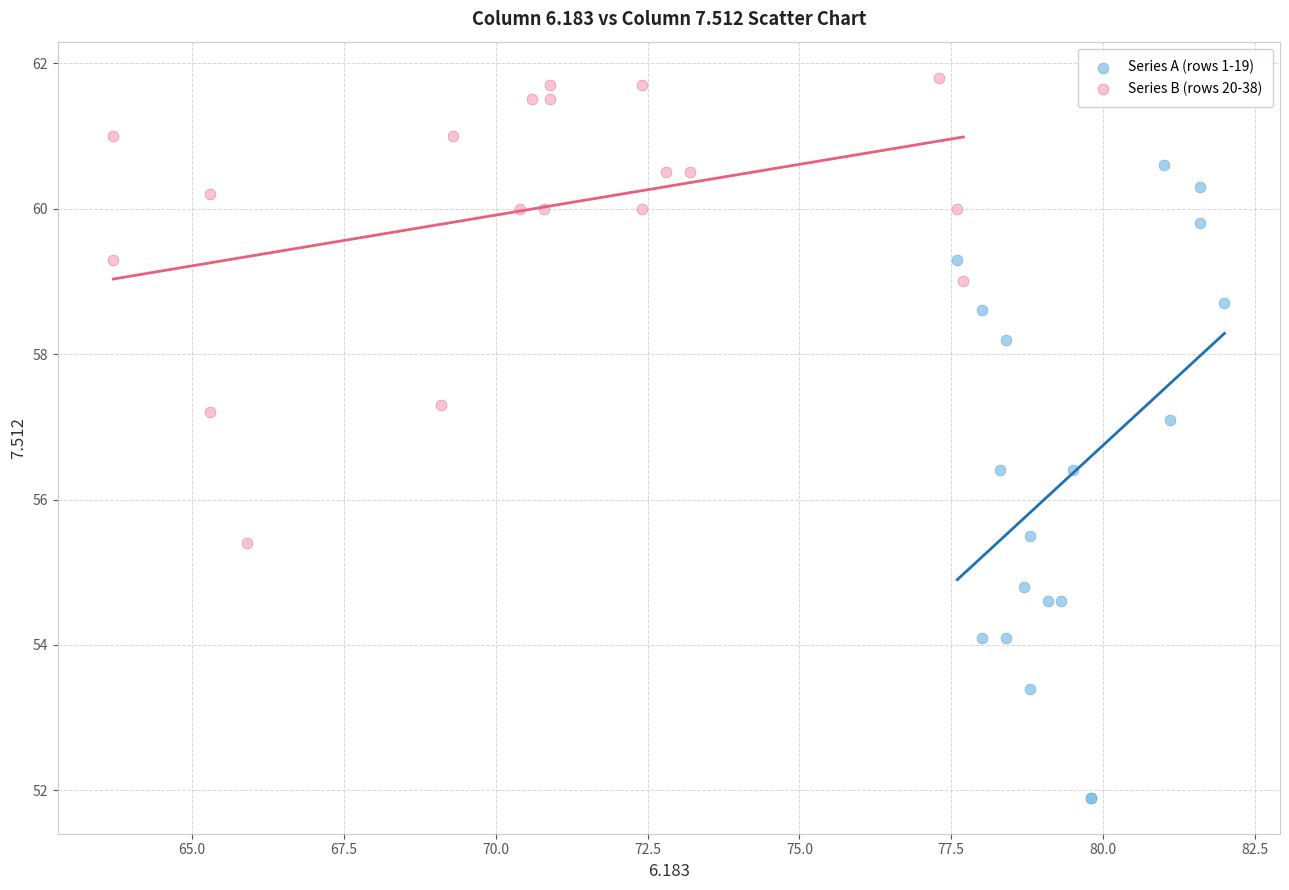

What are all the series names shown in the legend?

Series A (rows 1-19), Series B (rows 20-38)